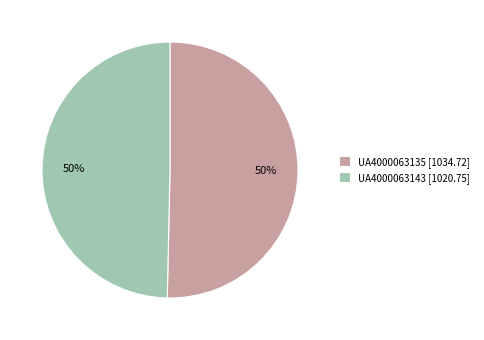

How many segments does this pie chart have?

2